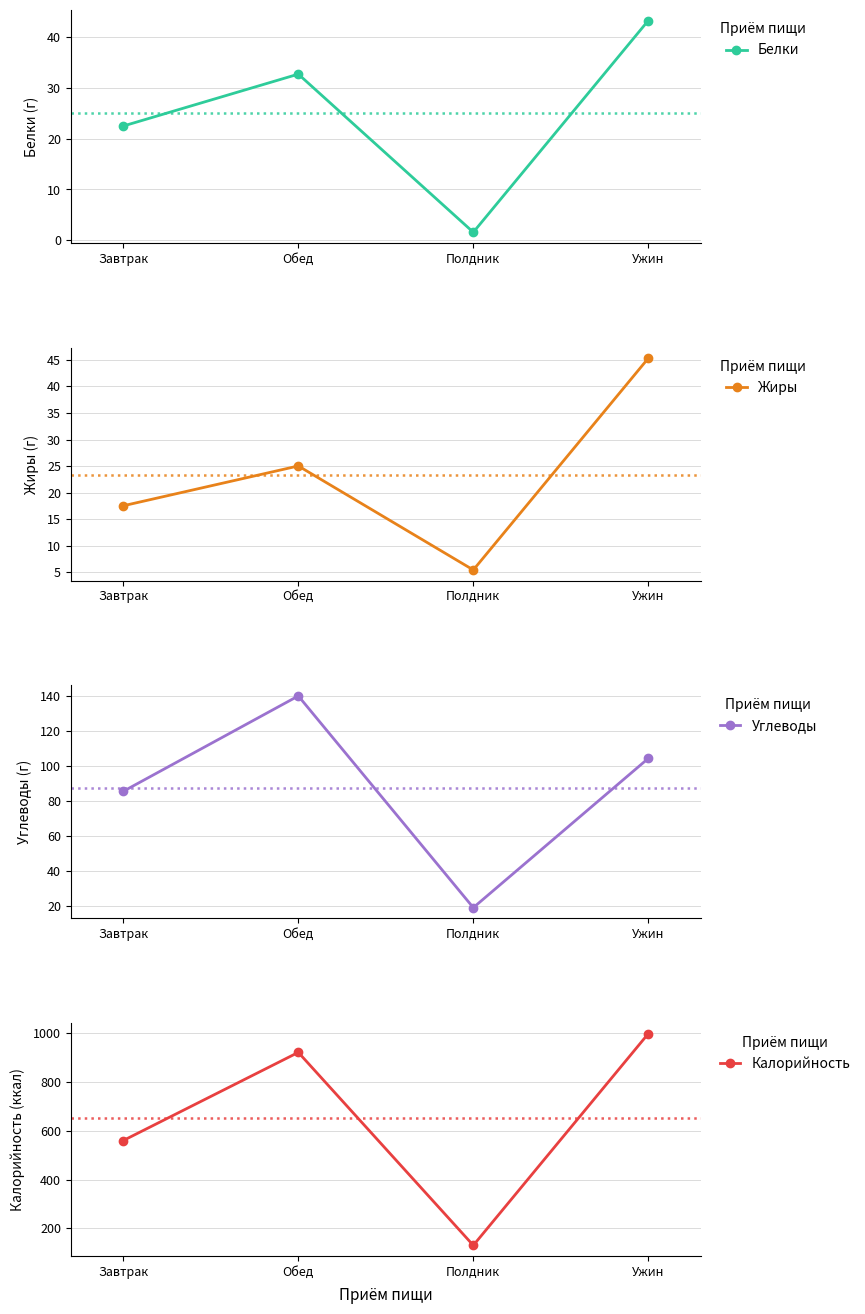

True or false: Жиры and Калорийность cross at least once.

False